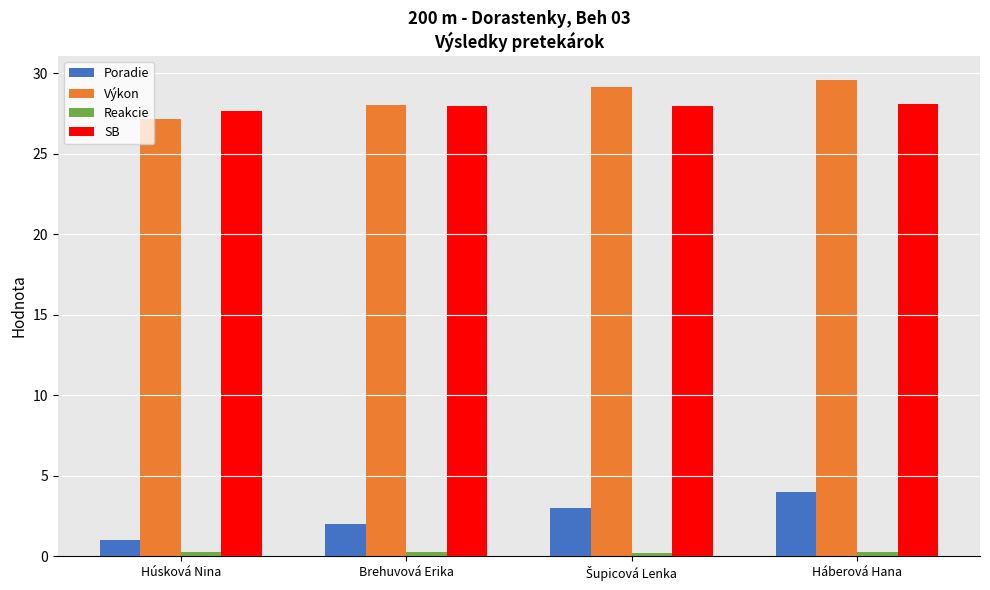

At how many categories does at least one series exceed 26?

4